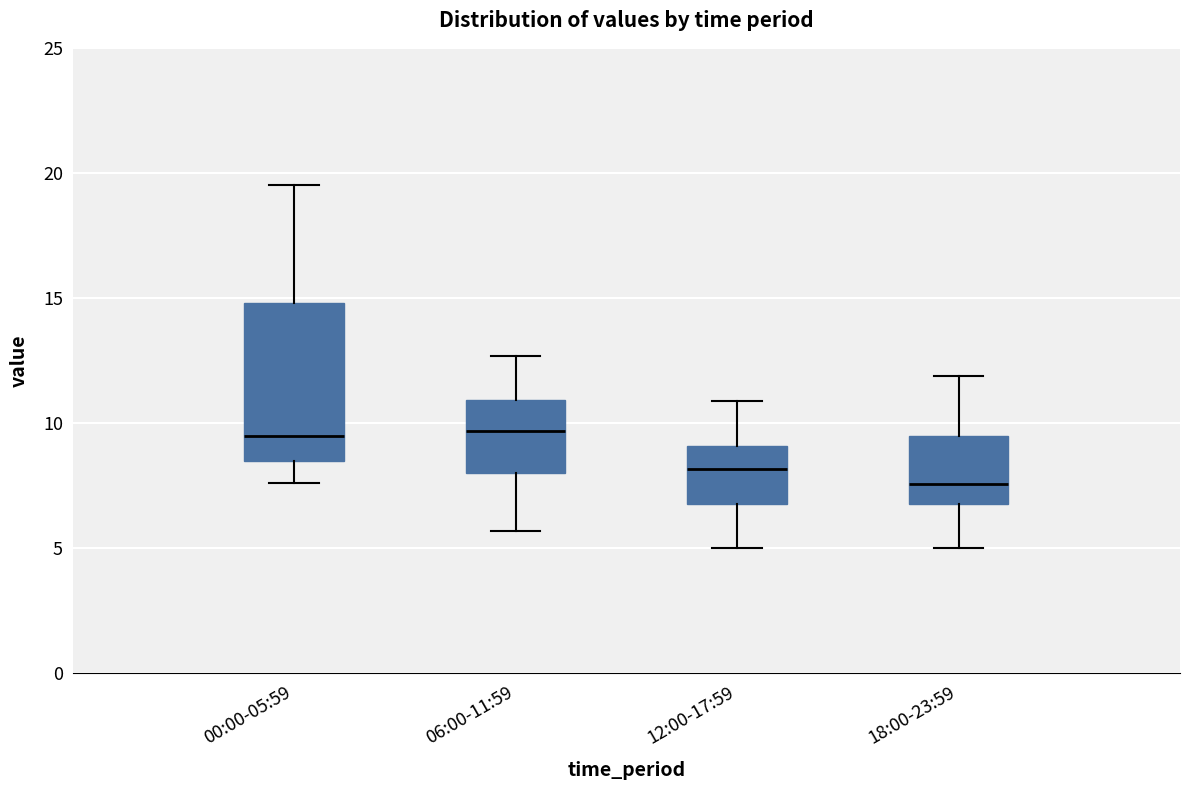

Where does the median line of the box for 00:00-05:59 sit on the y-axis? The values are not printed on the chart, so give them approximately, as read against the axis.

9.5